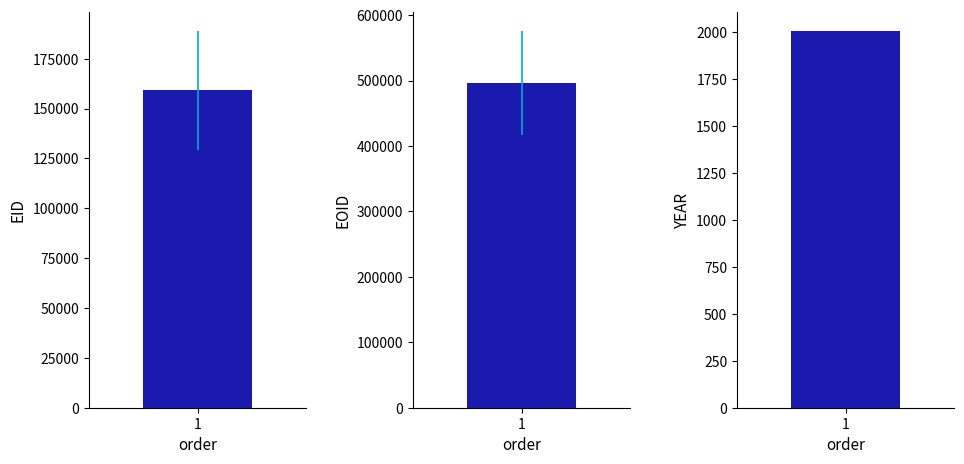

What is the difference between the maximum and minimum values in the EID series?

104465